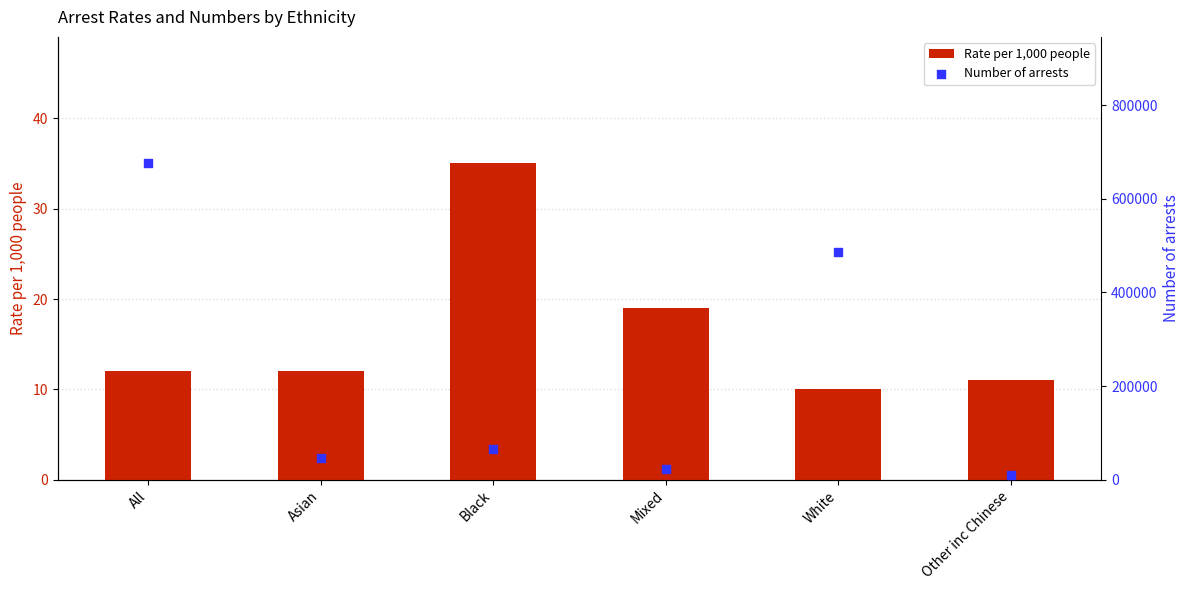

What are all the series names shown in the legend?

Rate per 1,000 people, Number of arrests